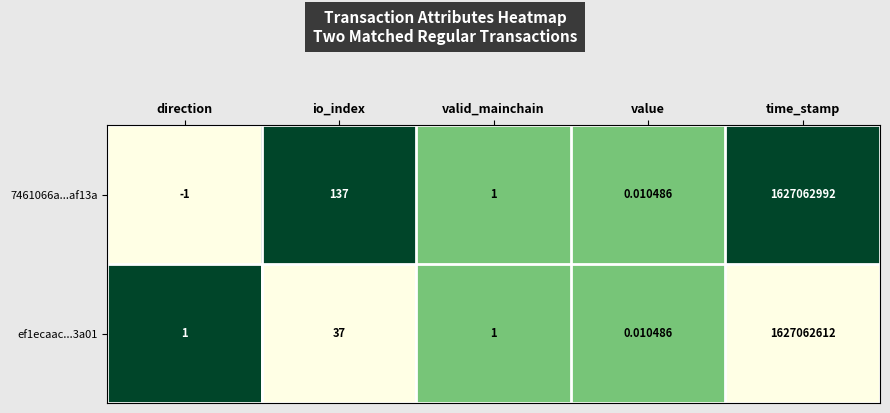

At which category is the sum across all series the highest?

time_stamp